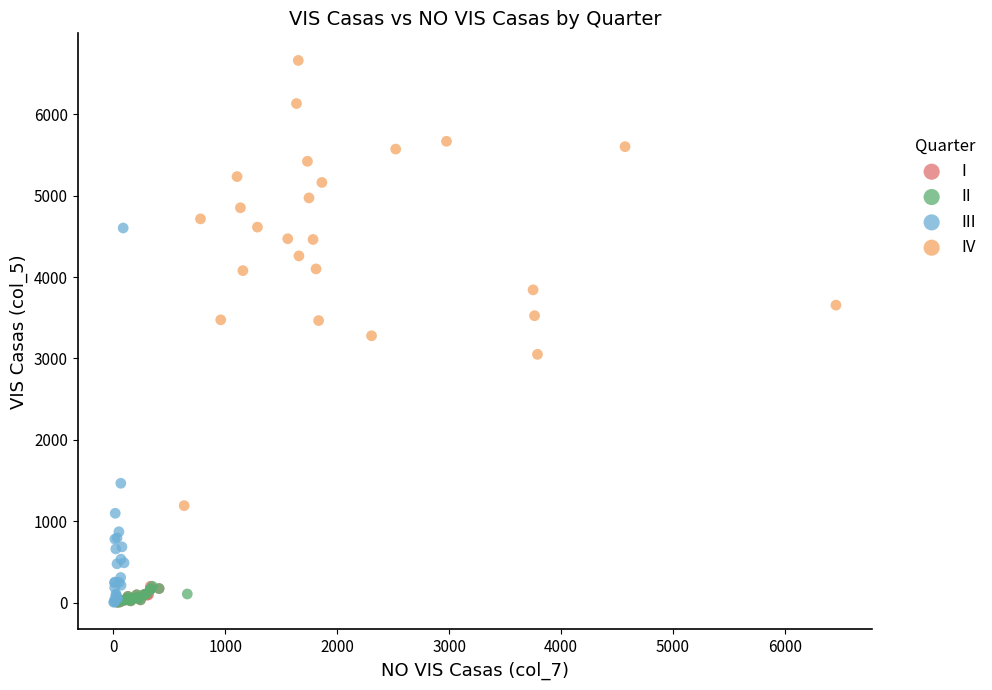

Which series contains the highest Y value?

IV